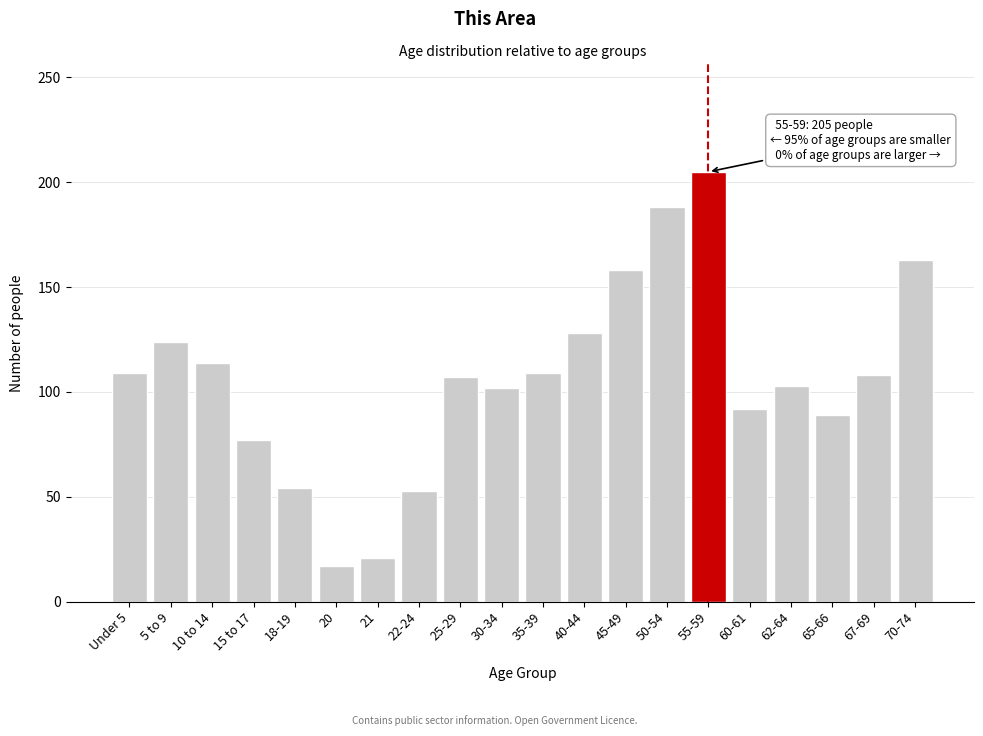

What is the difference between the values at 50-54 and 30-34?

86